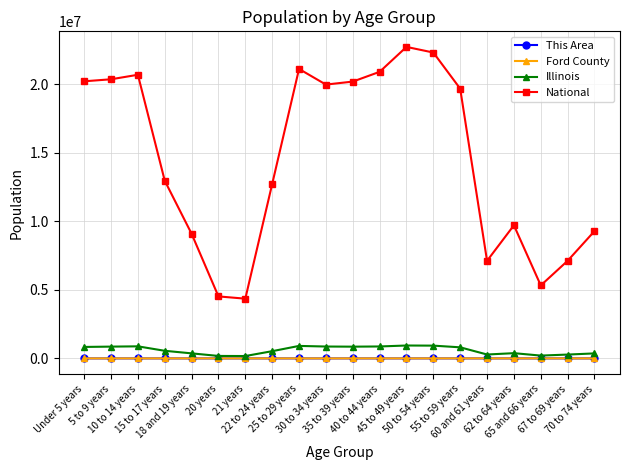

What position from the left is 10 to 14 years?

3